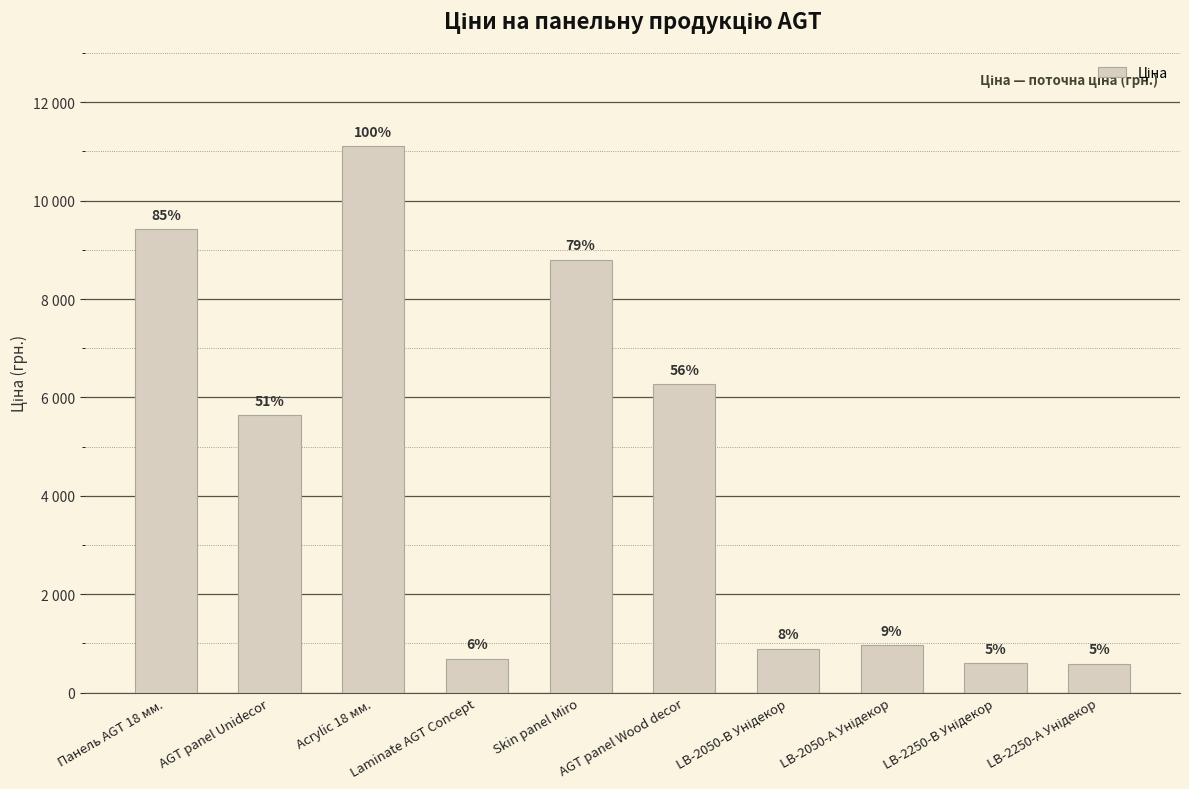

At which category does the chart reach its peak across all series?

Acrylic 18 мм.